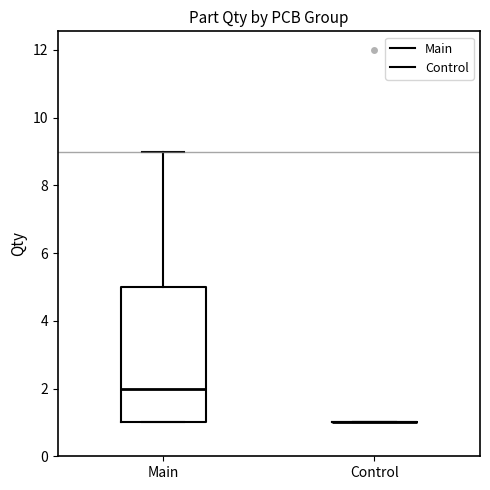

Which box is the tallest, from its lower edge to its upper edge?

Main